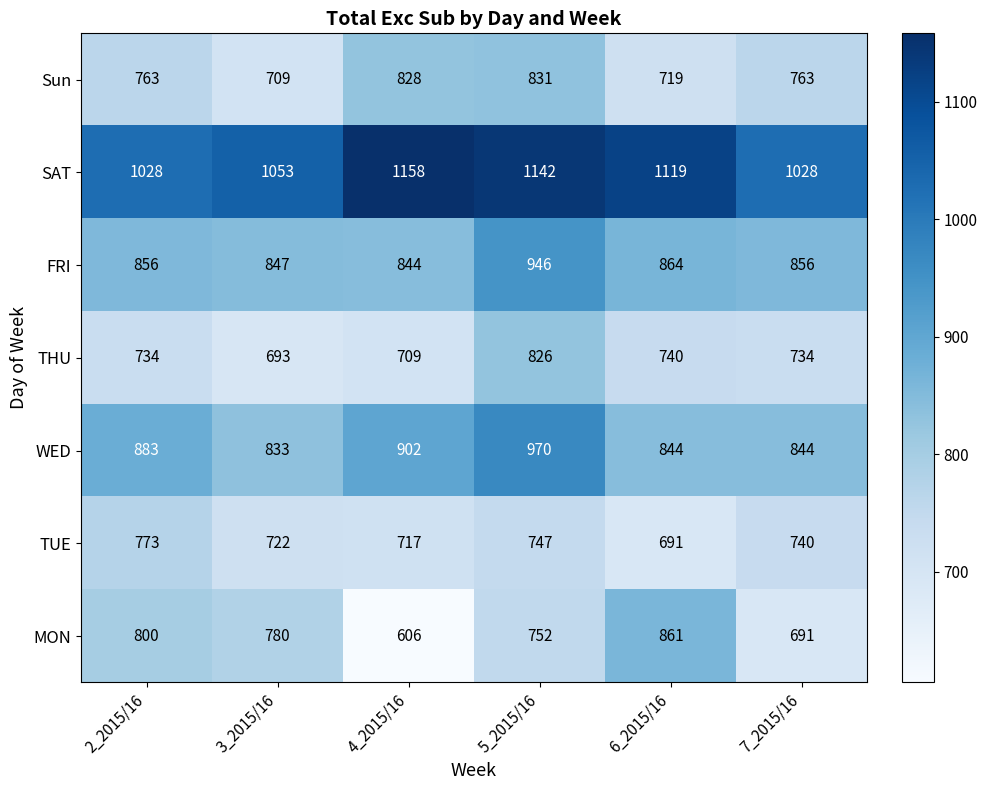

True or false: MON has a value of 752 at 5_2015/16.

True